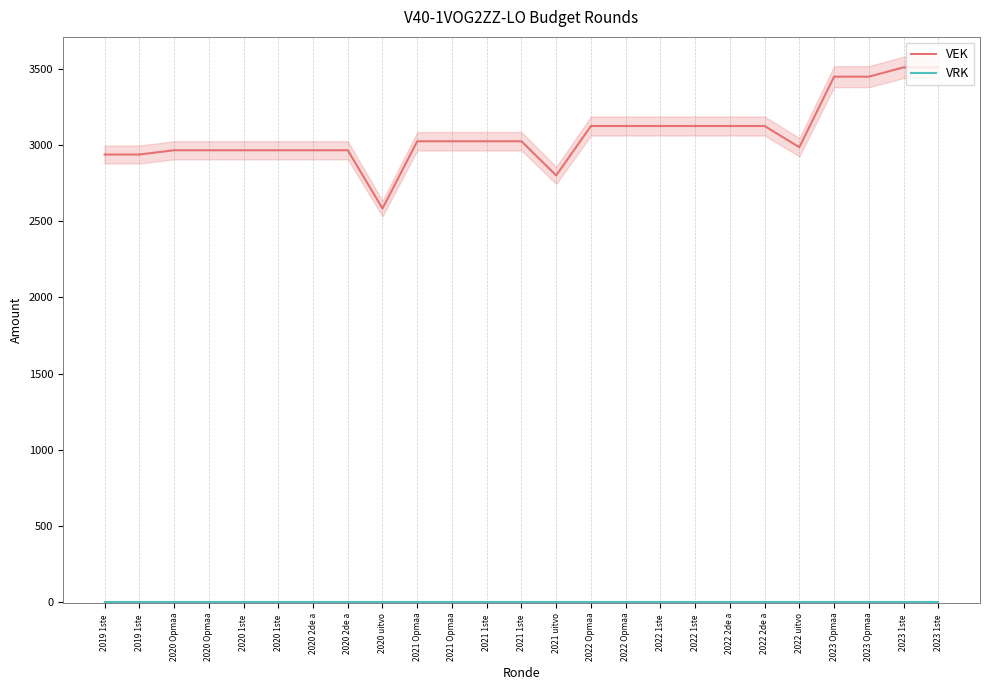

Is it true that VEK equals 4316 at 2022 2de a?

False